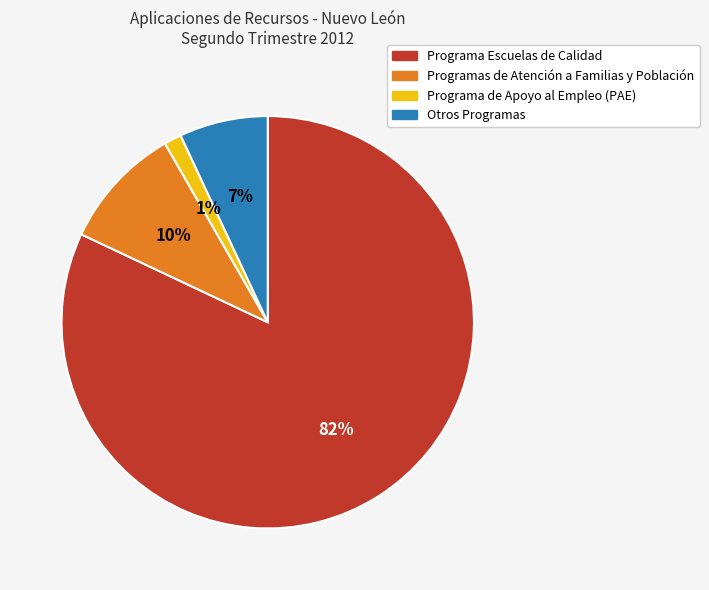

To the nearest percent, what is the combined percentage of Programa de Apoyo al Empleo (PAE) and Programa Escuelas de Calidad?

83%